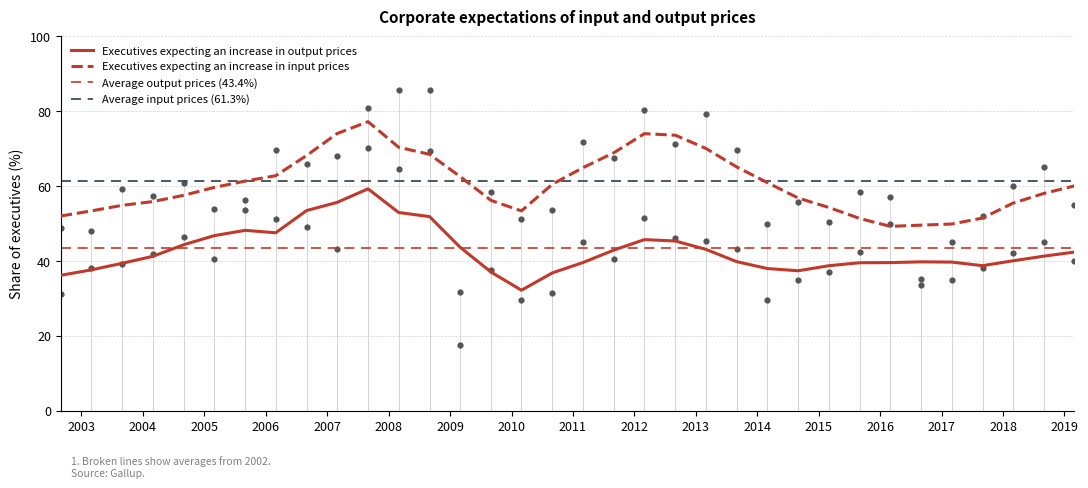

Is the value of Executives expecting an increase in input prices at 2006-09-01 greater than the value of Executives expecting an increase in the next 6 months (output prices) at 2018-03-01?

Yes